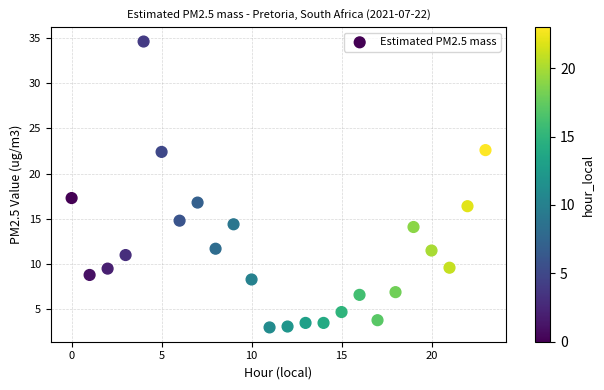

What is the range of Y values (max minus min)?

31.6